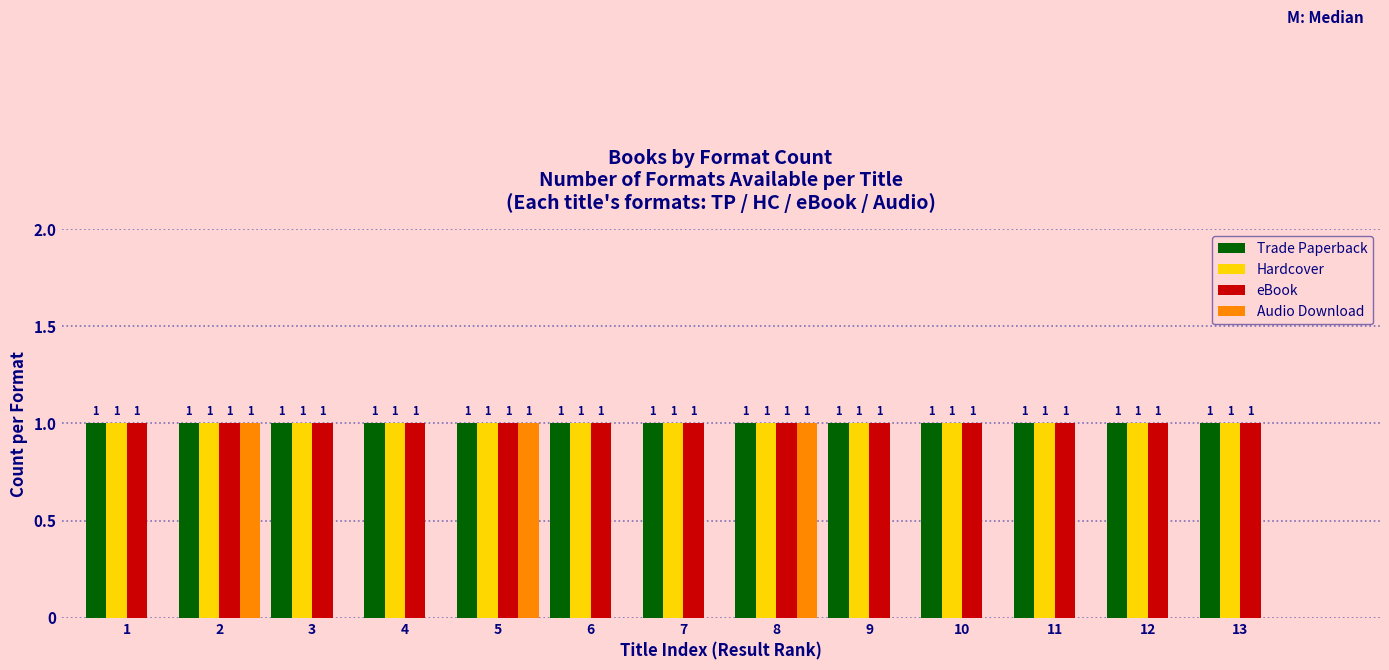

Reading left to right, transcribe all the data shown in this chart.

Trade Paperback: 1=1	2=1	3=1	4=1	5=1	6=1	7=1	8=1	9=1	10=1	11=1	12=1	13=1
Hardcover: 1=1	2=1	3=1	4=1	5=1	6=1	7=1	8=1	9=1	10=1	11=1	12=1	13=1
eBook: 1=1	2=1	3=1	4=1	5=1	6=1	7=1	8=1	9=1	10=1	11=1	12=1	13=1
Audio Download: 1=0	2=1	3=0	4=0	5=1	6=0	7=0	8=1	9=0	10=0	11=0	12=0	13=0